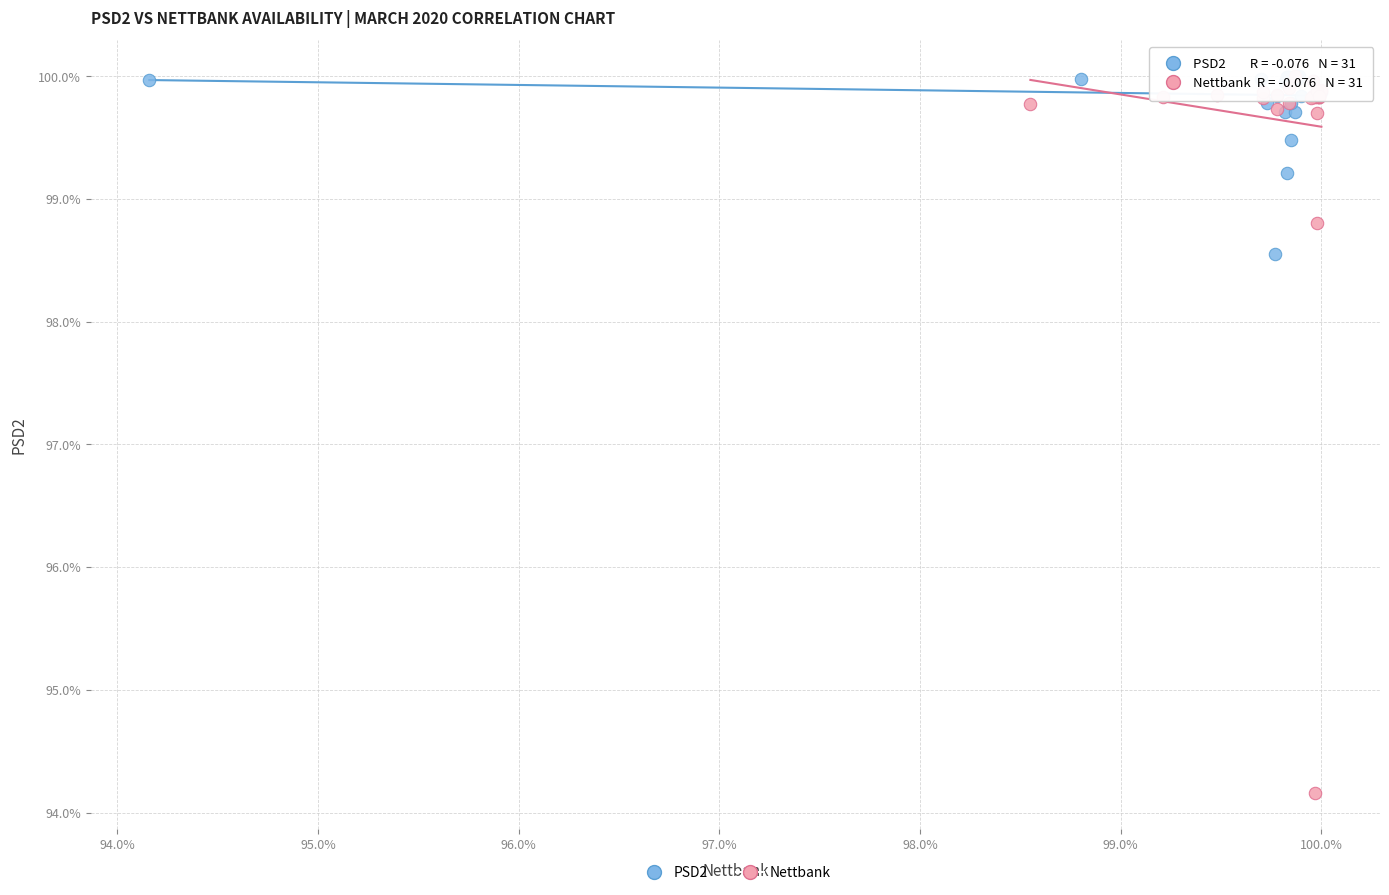

Which series has the widest spread of Y values?

Nettbank